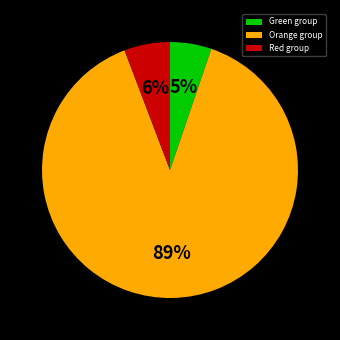

To the nearest percent, what is the combined percentage of Red group and Green group?

11%